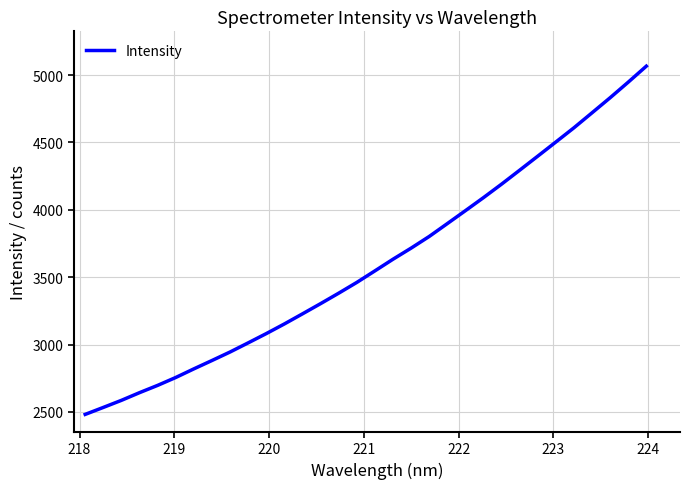

True or false: the data has more than 1 interior local peaks.

False